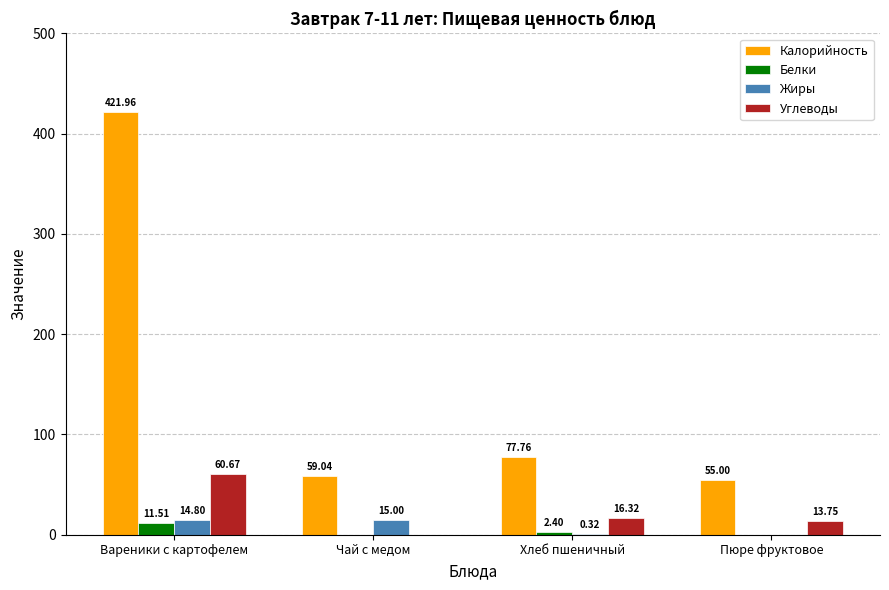

How many groups of bars are there?

4